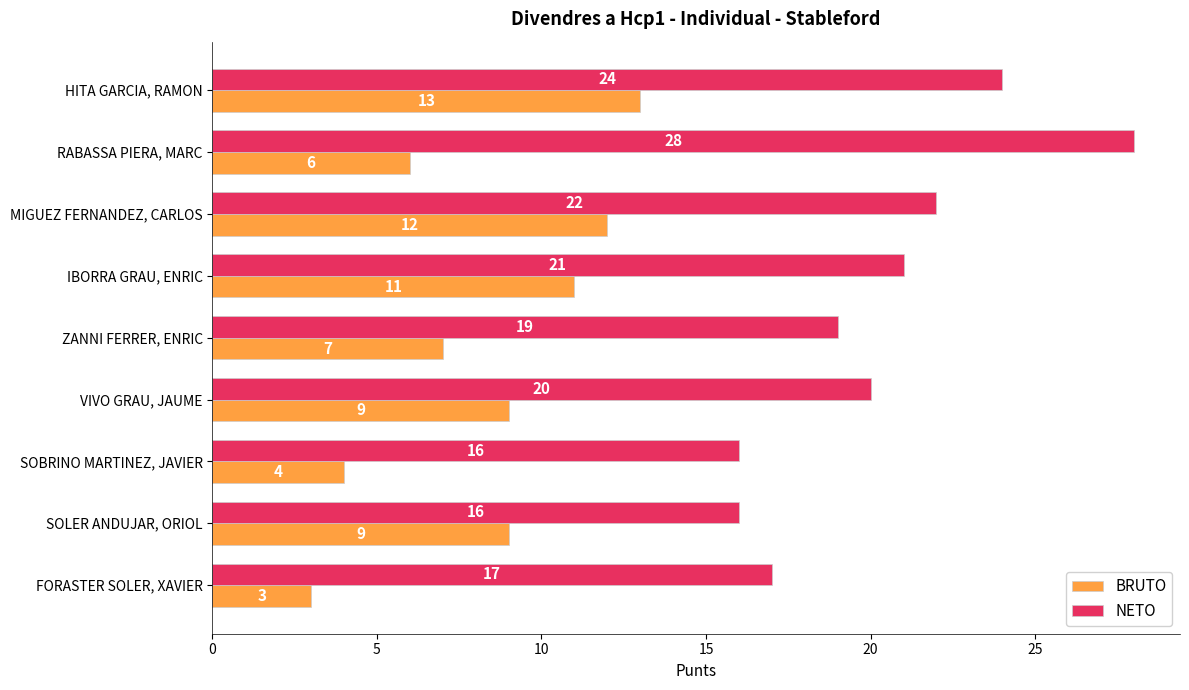

Which series has the largest range (max minus min)?

NETO